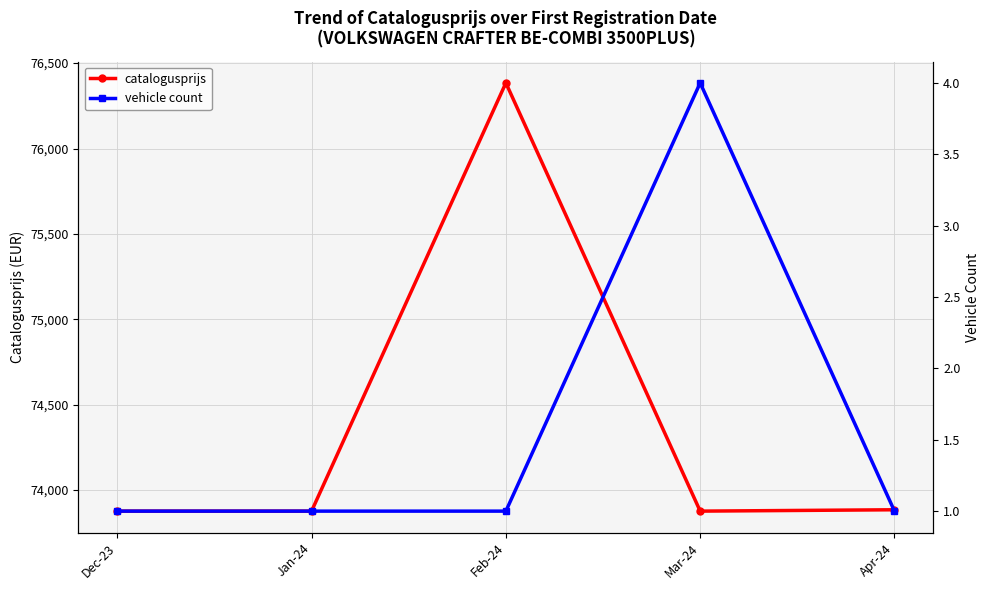

The value of vehicle count at Mar-24 is 6. True or false?

False